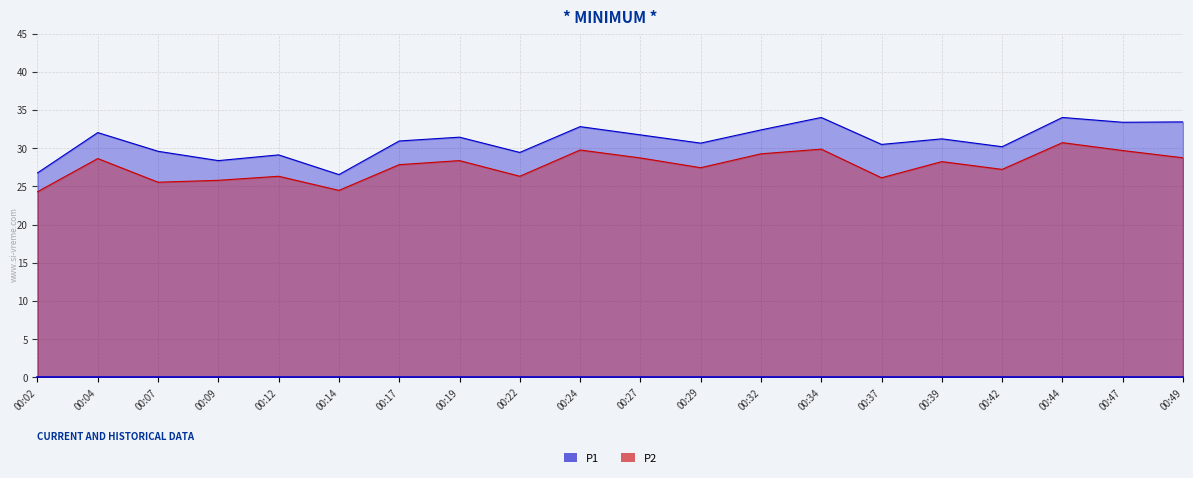

Which series has the largest range (max minus min)?

P1